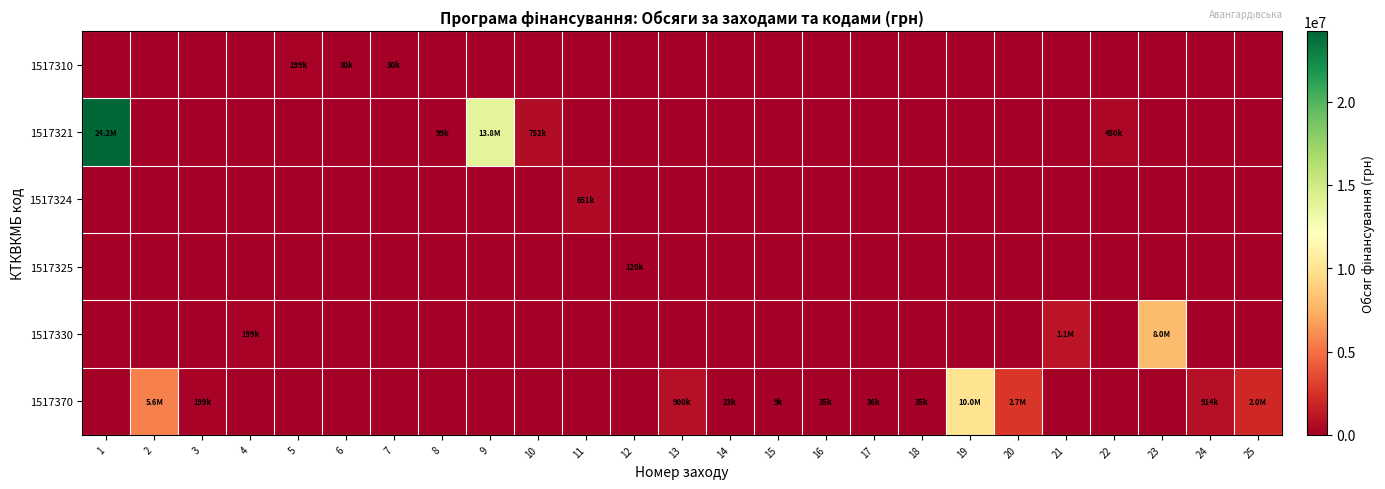

What is the greatest value displayed?

24232500